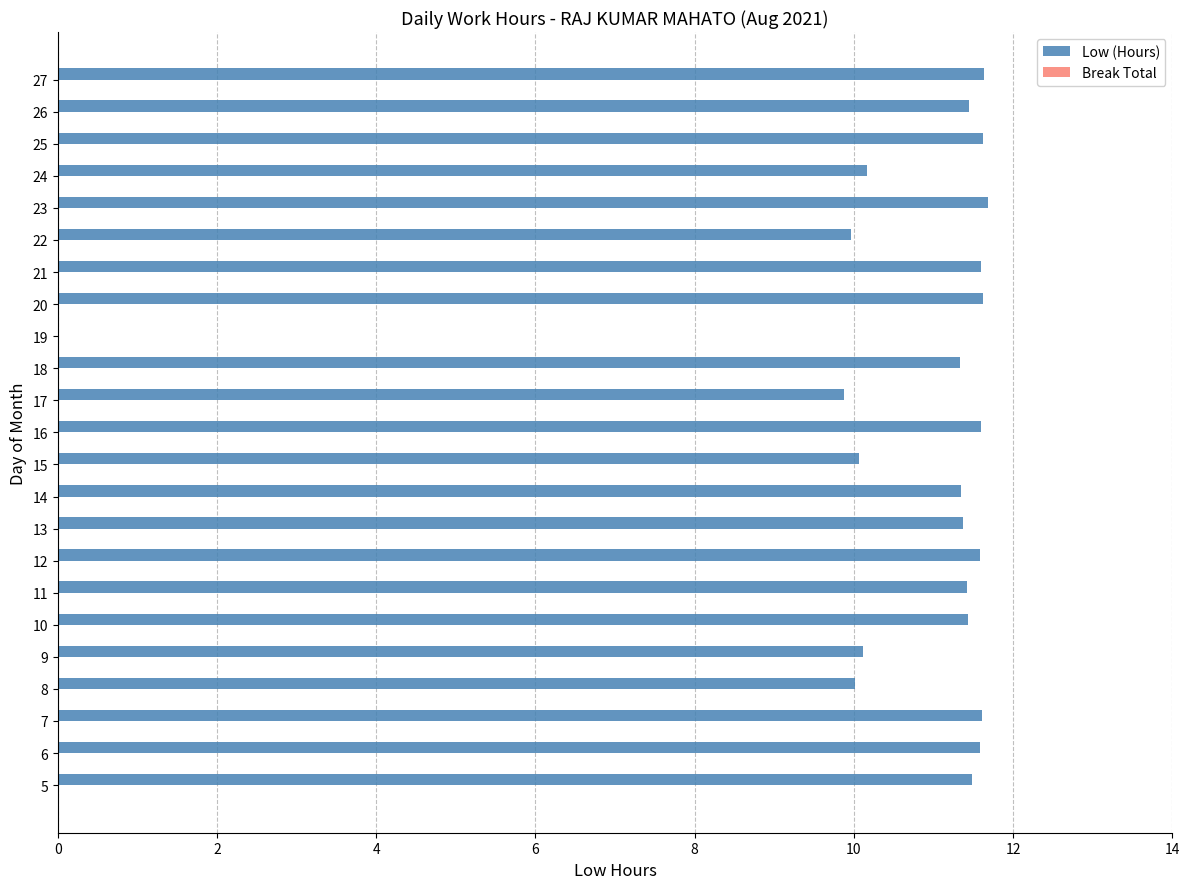

Between 14 and 23, which is larger?

23